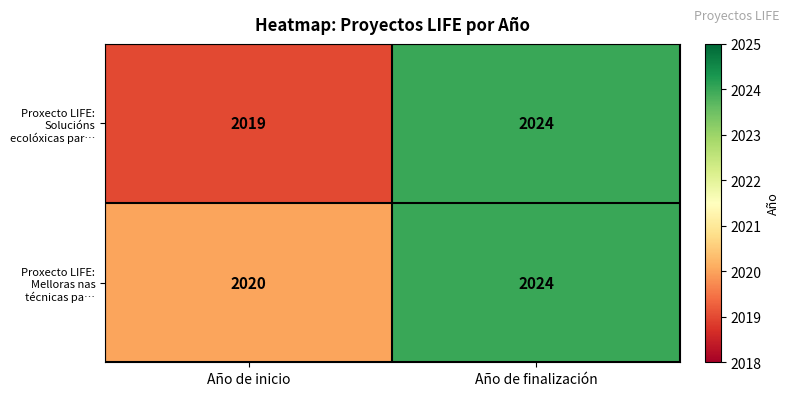

Is it true that Proxecto LIFE: Melloras nas técnicas pa… equals 2020 at Año de inicio?

True